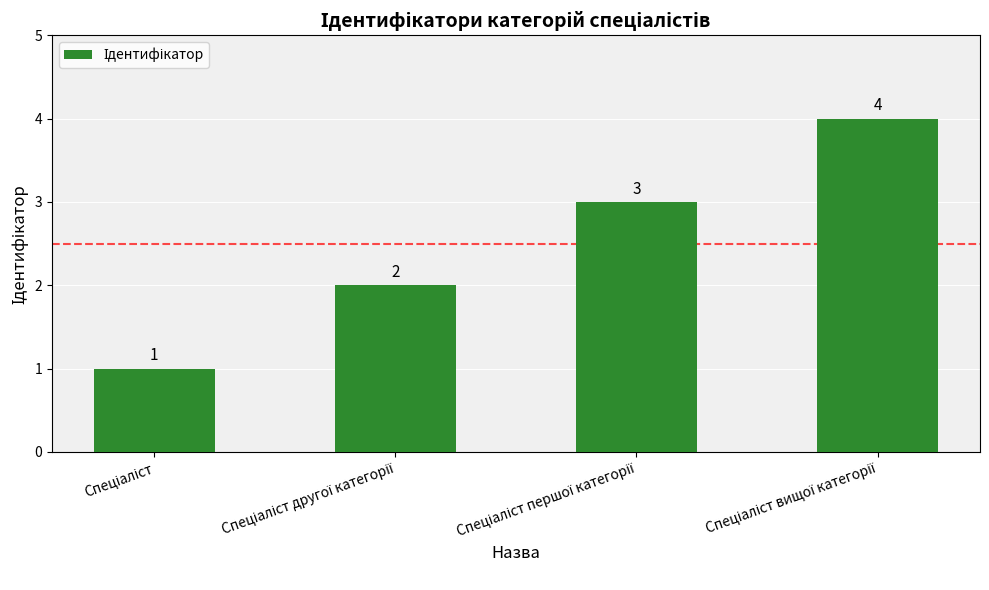

How many series are shown in this chart?

1